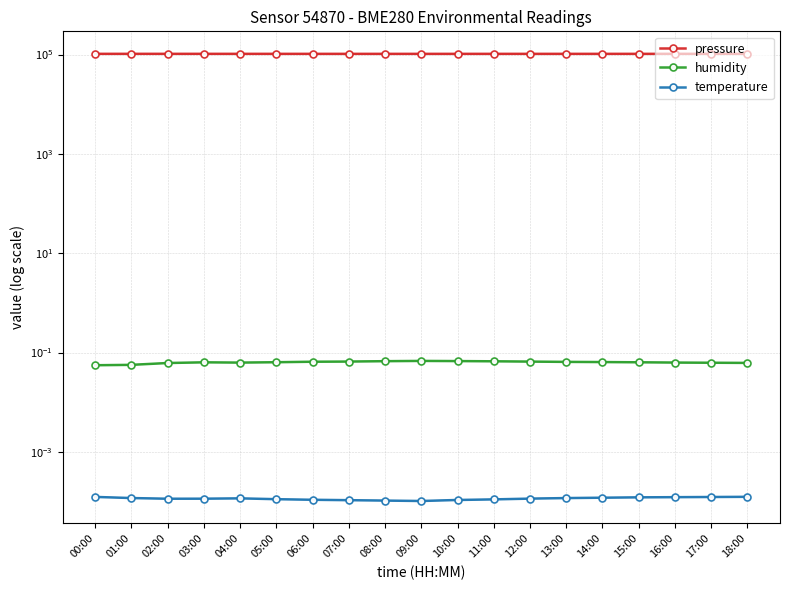

True or false: pressure has a value of 166227.1 at 08:00.

False